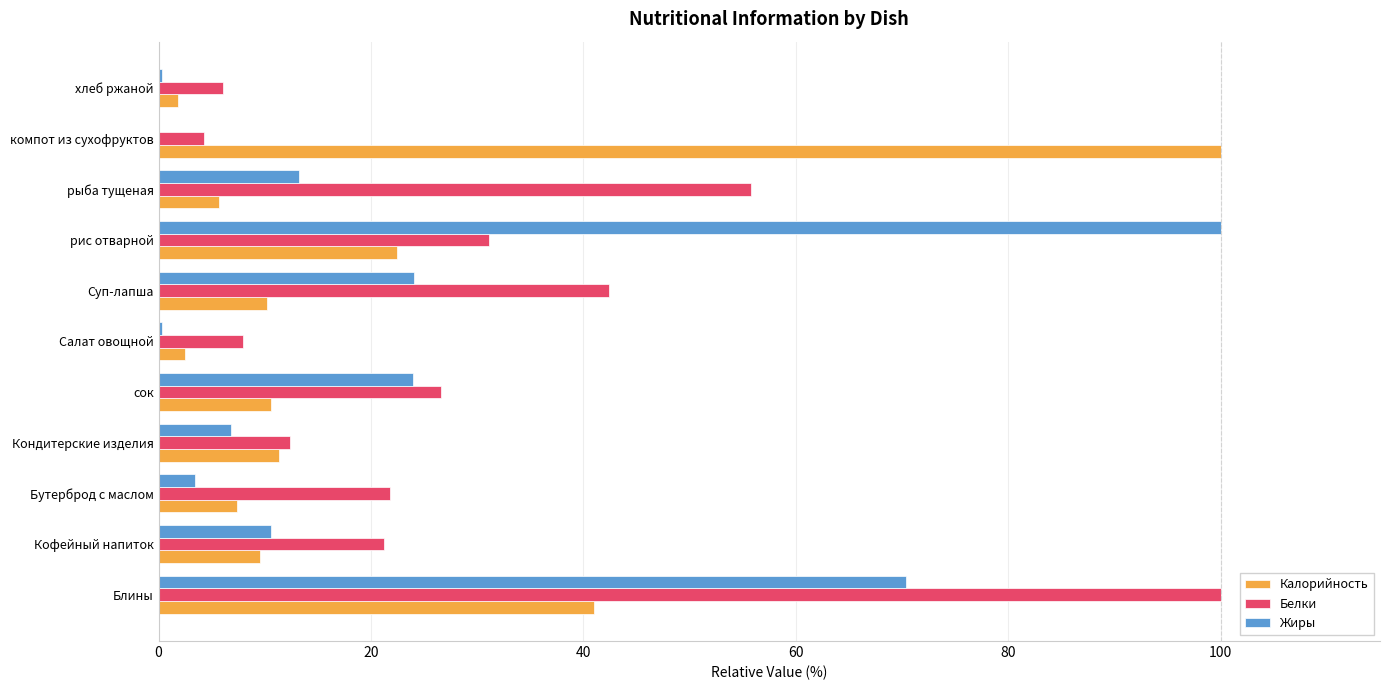

Between сок and рис отварной, which series saw the biggest shift?

Жиры